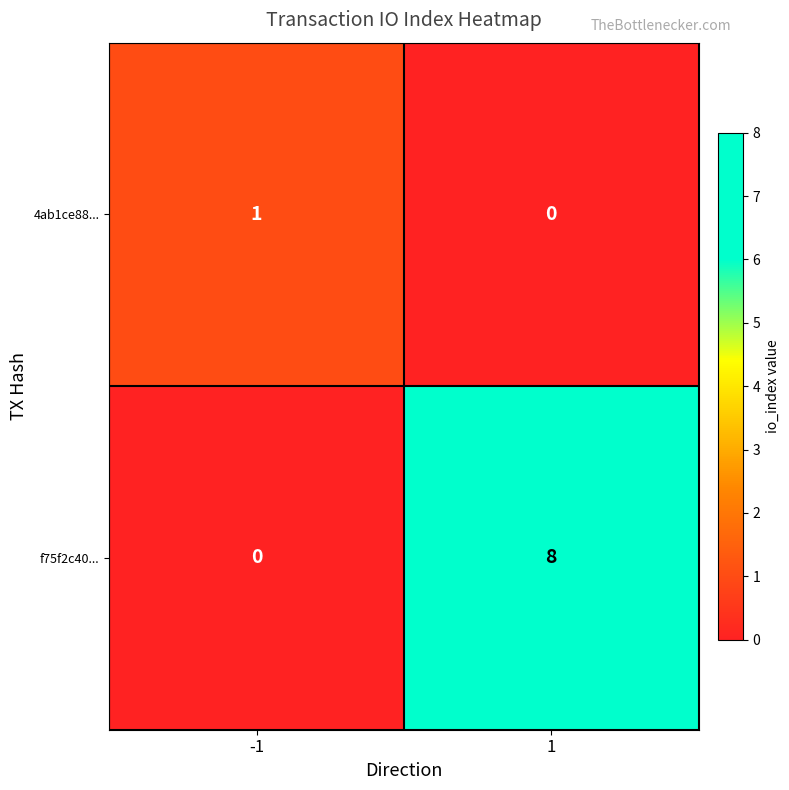

What is the average value of the f75f2c40... series?

4